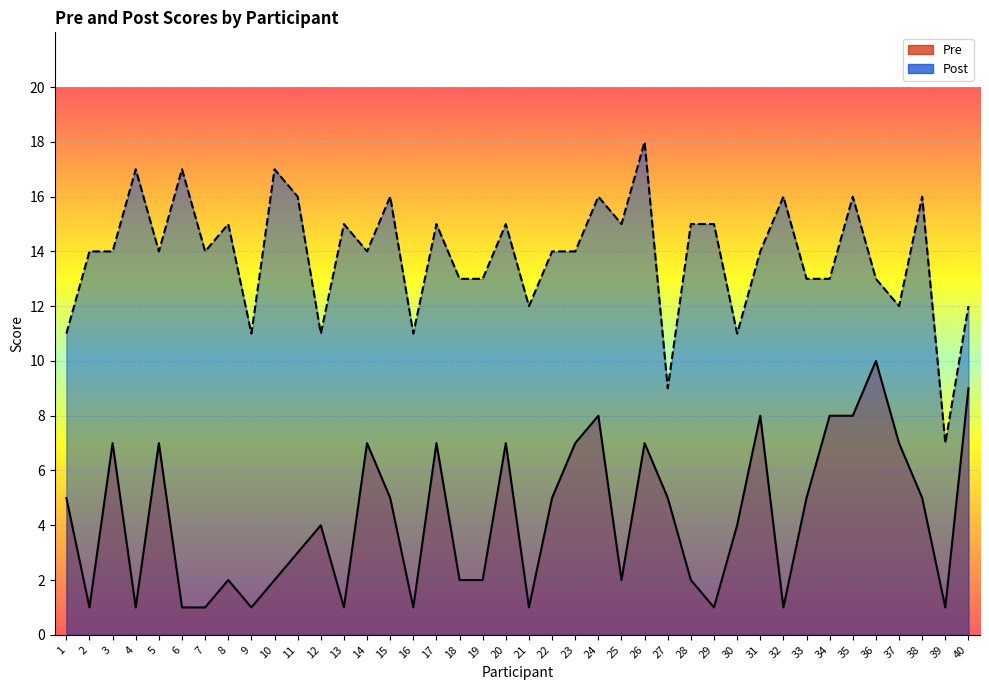

What is the value of the Pre point at the 32nd from the left?

1